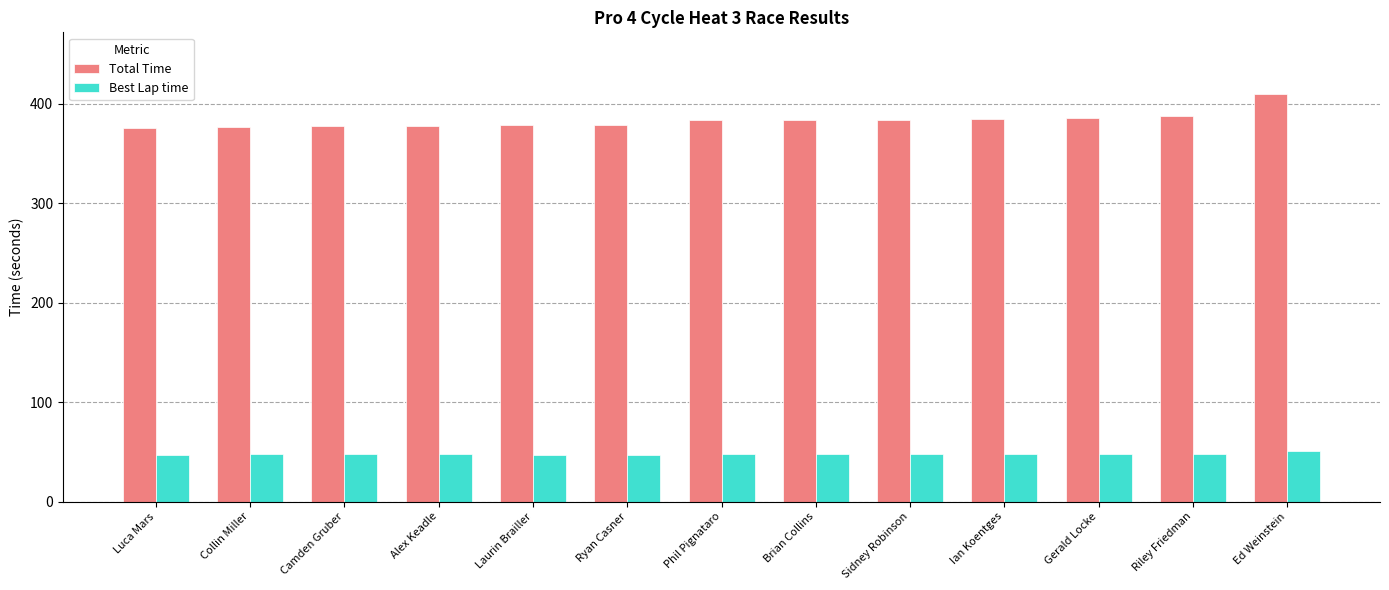

List the series in order of their peak value, highest first.

Total Time, Best Lap time